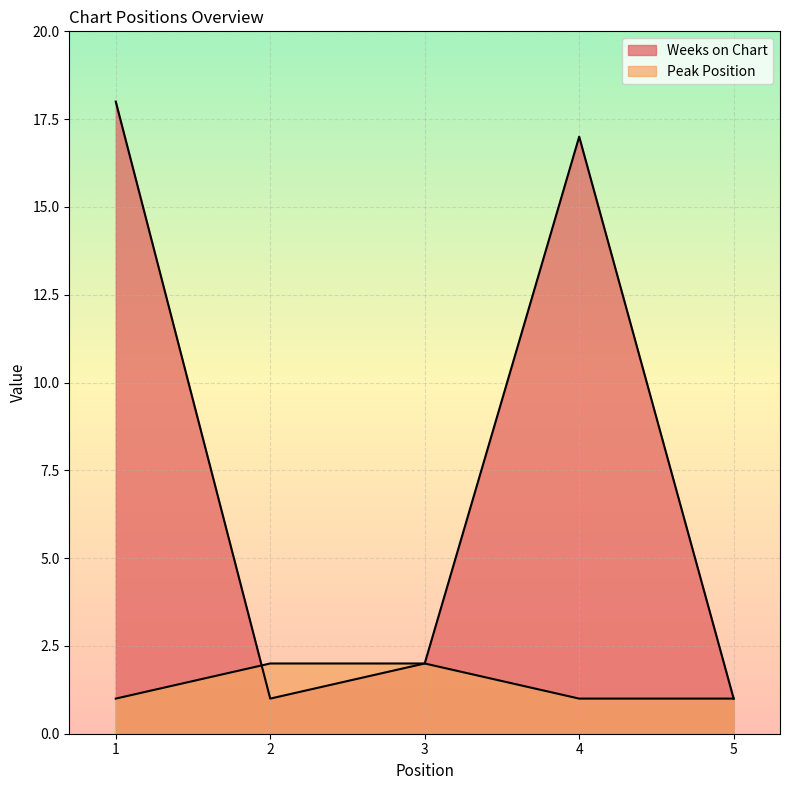

Which series has the widest spread of values?

Weeks on Chart